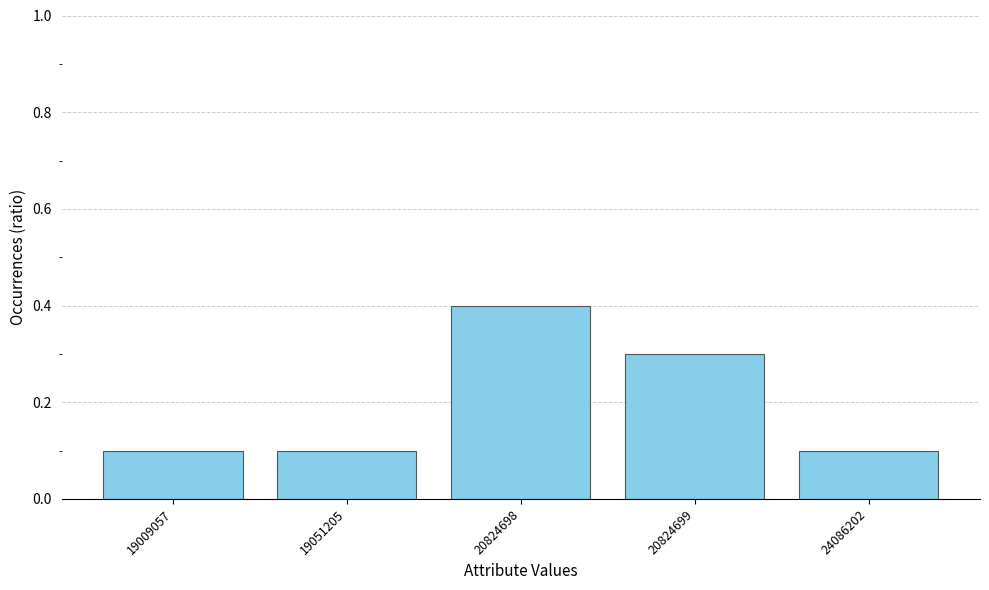

Reading left to right, extract all data points from this chart.

0.1	0.1	0.4	0.3	0.1